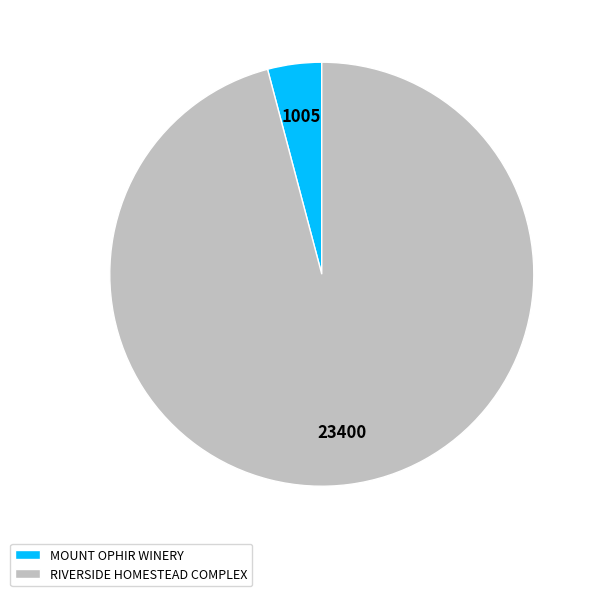

What is the largest slice in the pie chart?

RIVERSIDE HOMESTEAD COMPLEX